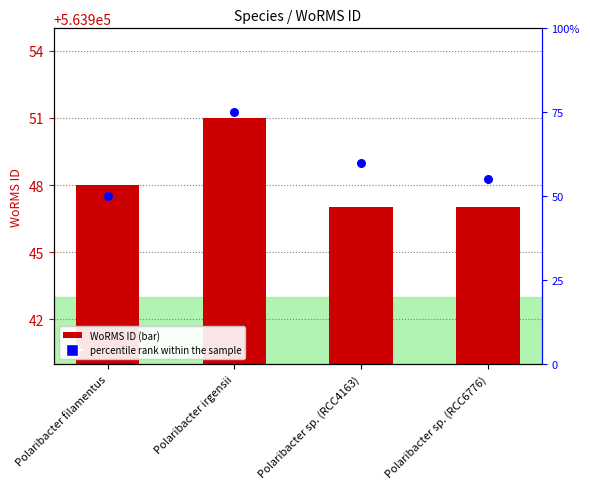

Which series has the widest spread of Y values?

percentile rank within the sample